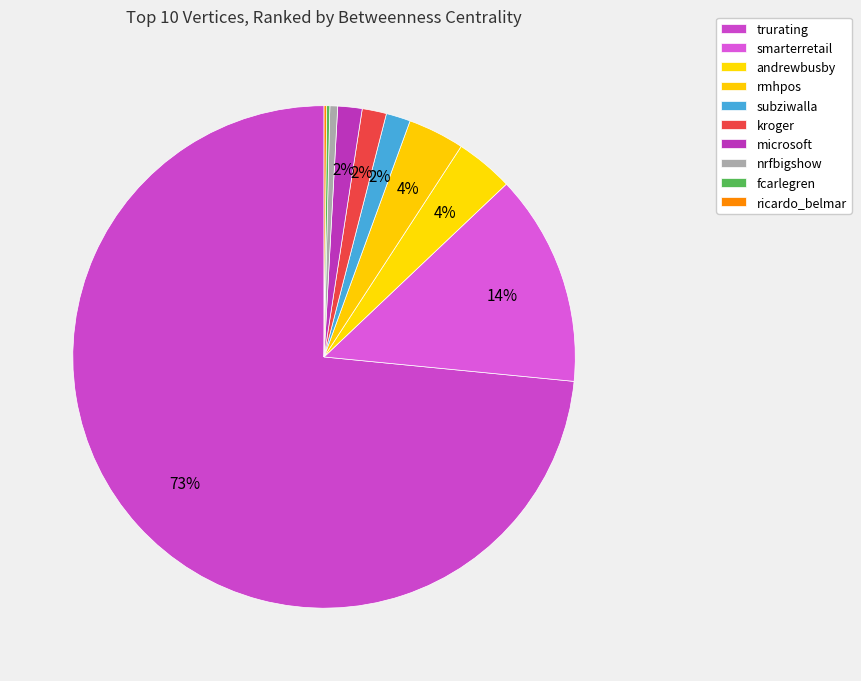

Is it true that rmhpos is 4% of the pie?

True